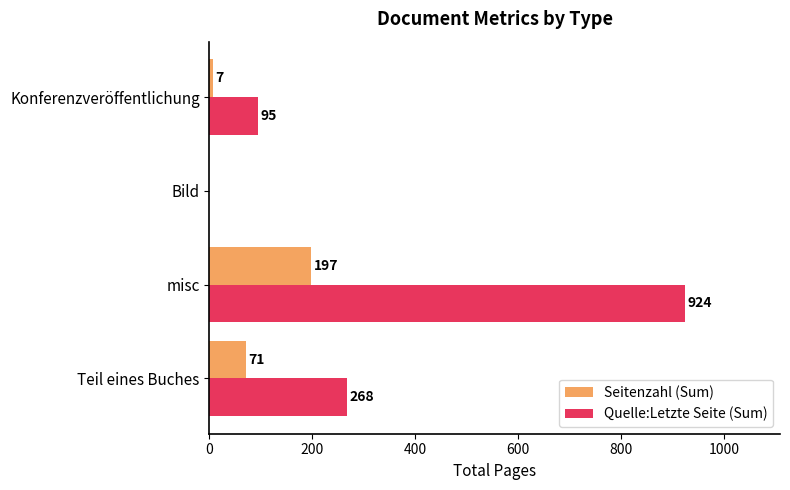

The value of Quelle:Letzte Seite (Sum) at Teil eines Buches is 268. True or false?

True